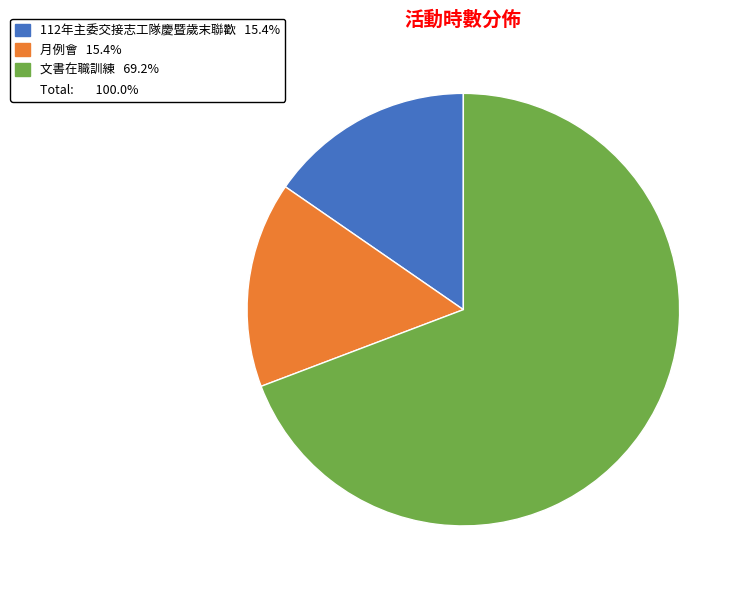

Is there a majority slice in this chart?

Yes